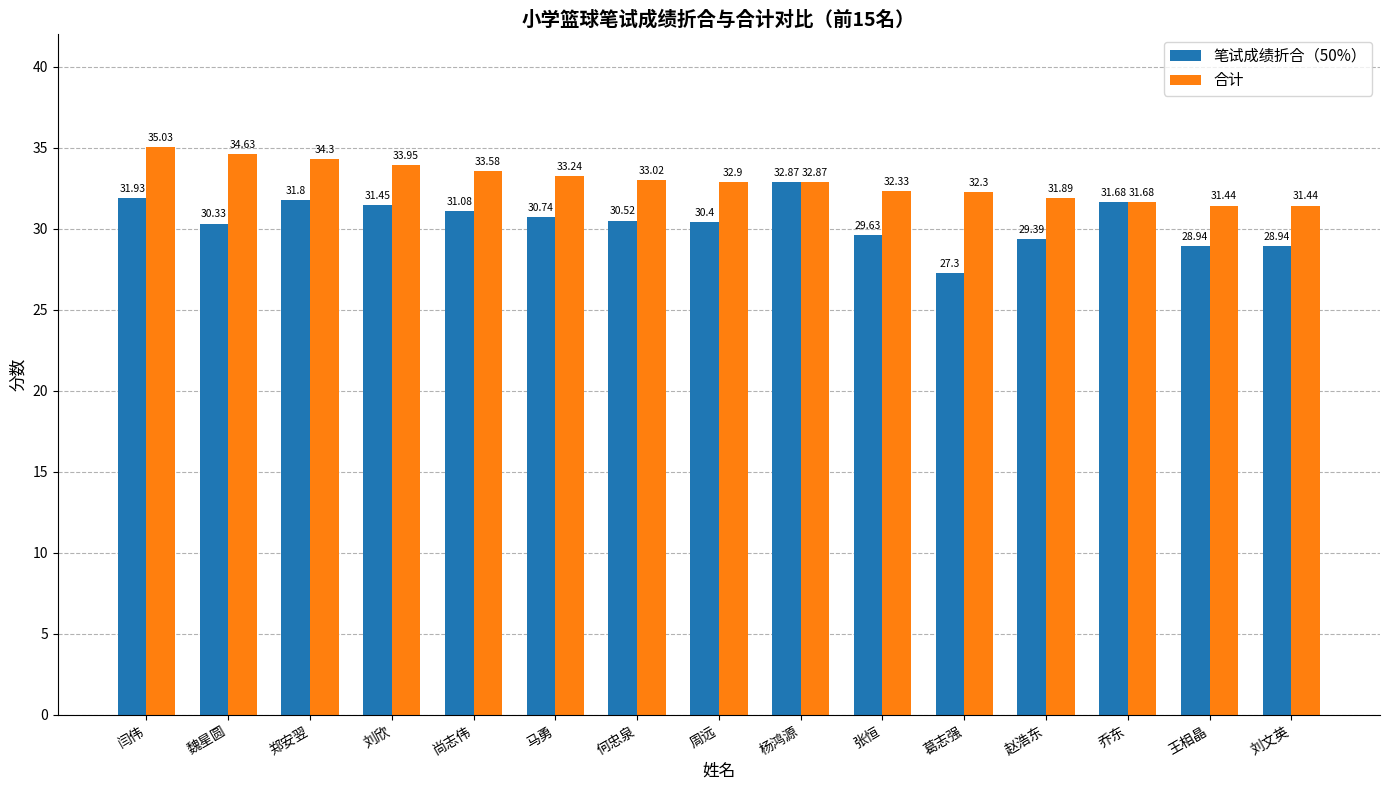

Which category has the highest value across all series?

闫伟